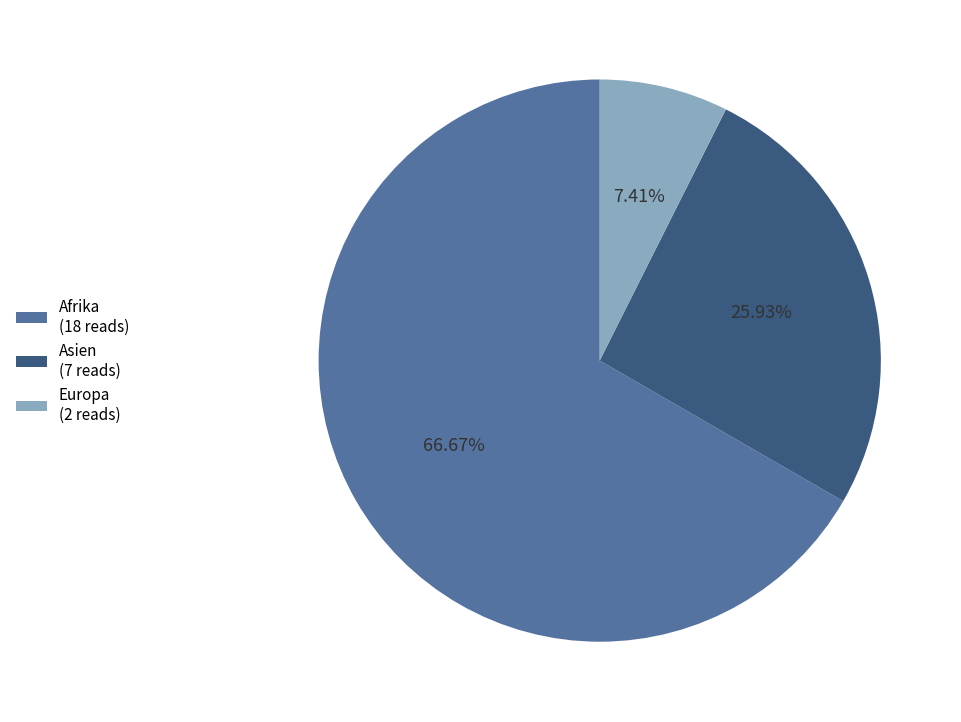

Do Asien (7 reads) and Europa (2 reads) together represent more than half of the pie?

No